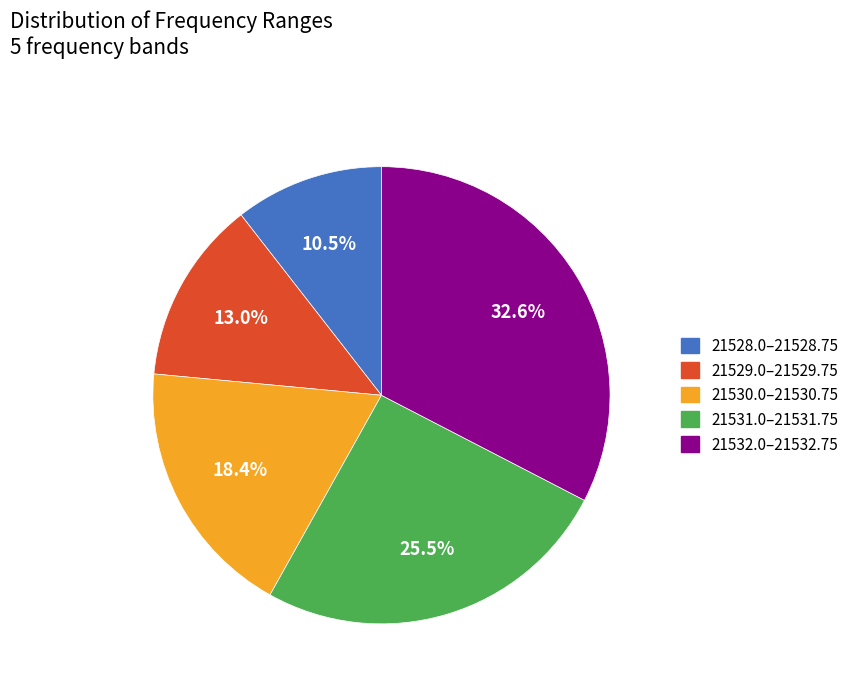

Is there a majority slice in this chart?

No